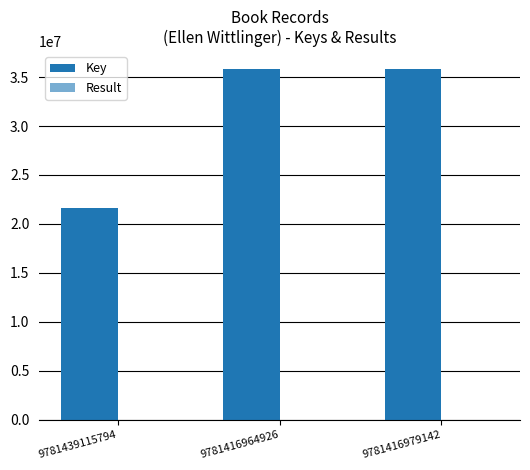

How many groups of bars are there?

3